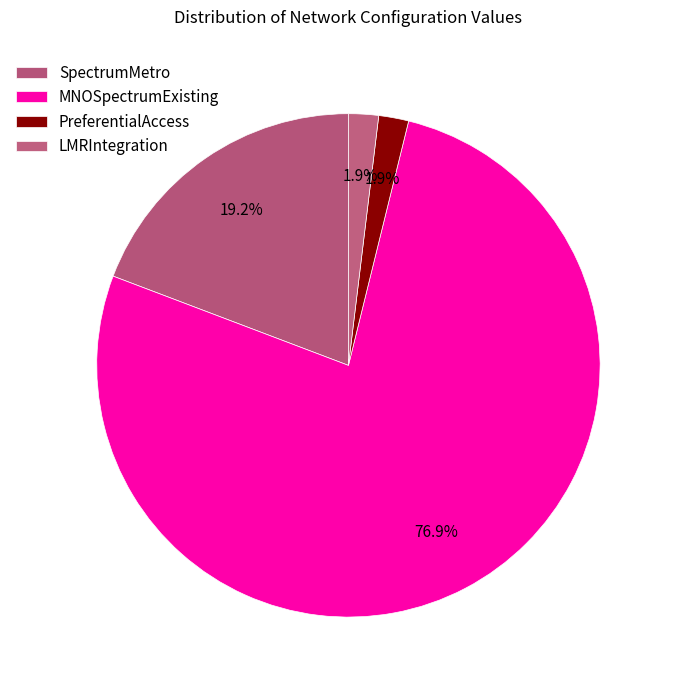

What is the change in value from MNOSpectrumExisting to PreferentialAccess?

-39